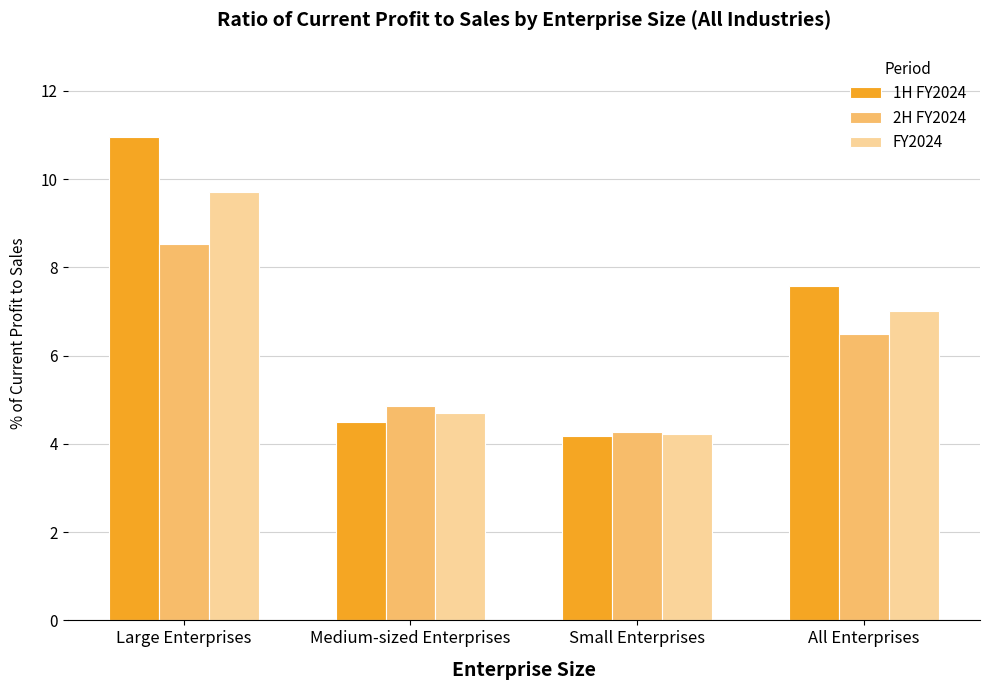

Rank the series by their average value, from highest to lowest.

1H FY2024, FY2024, 2H FY2024